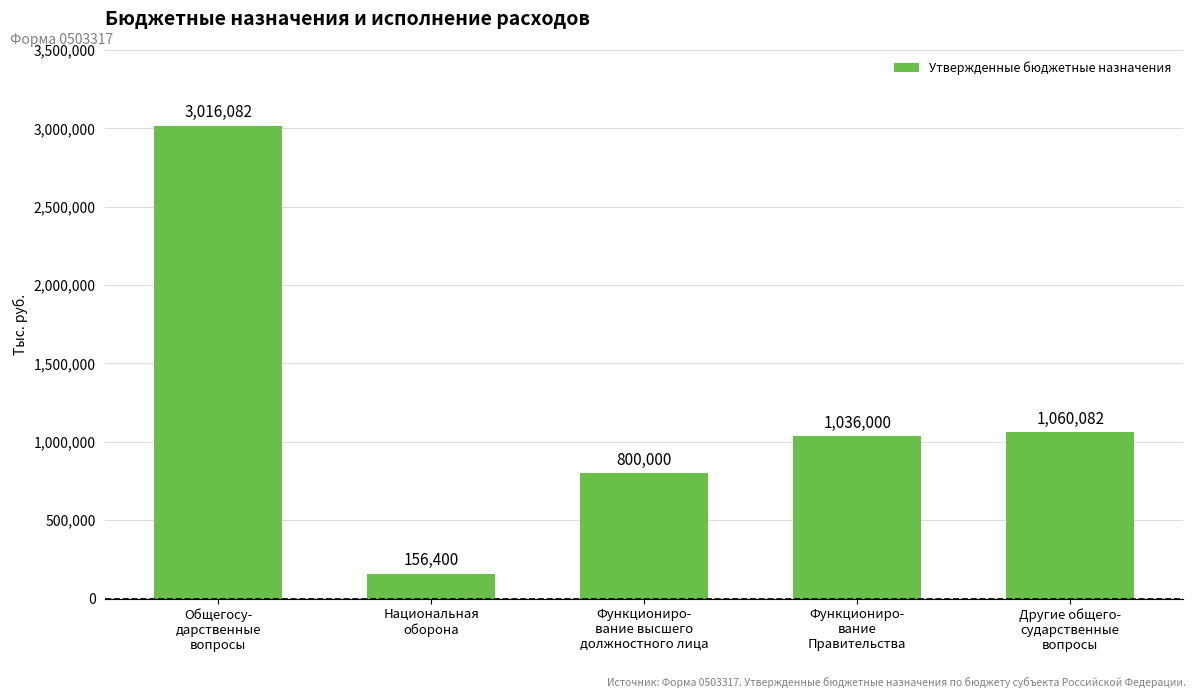

What is the difference between the second highest and second lowest values?

260082